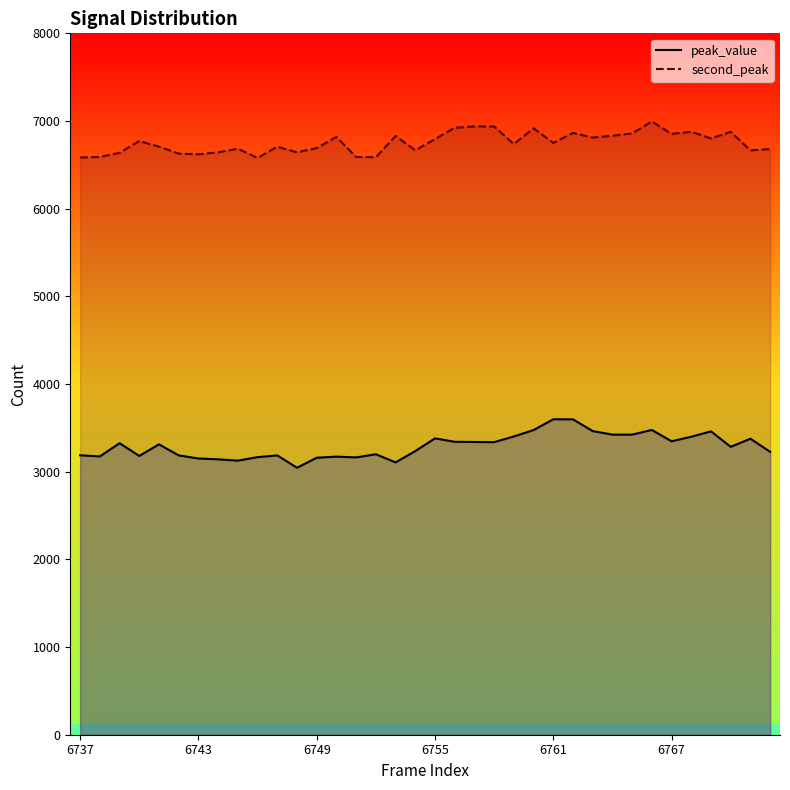

The value of second_peak_line at 32 is 2948. True or false?

False